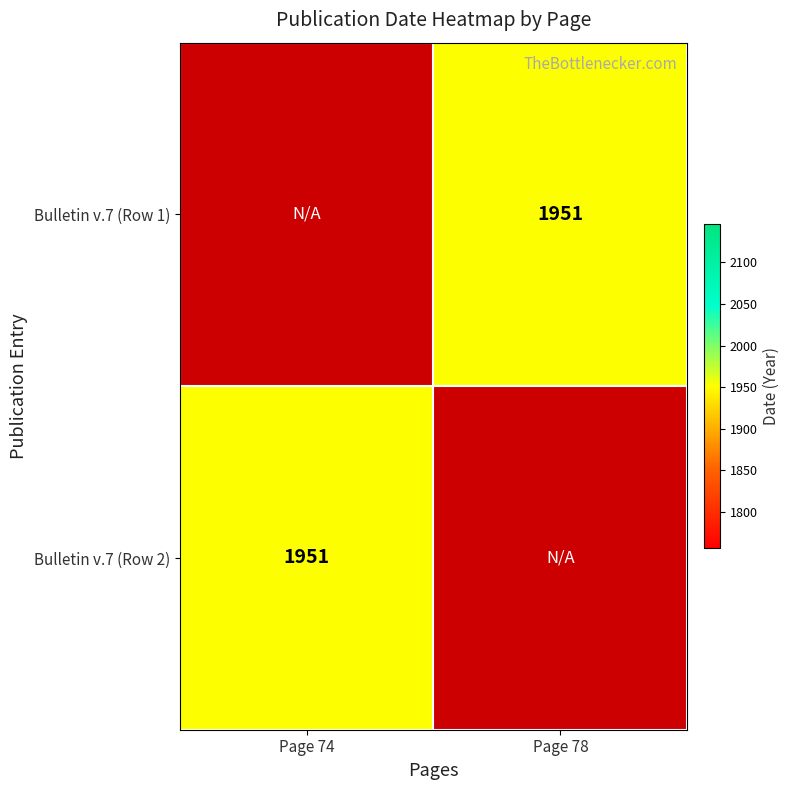

Between Page 78 and Page 74, which is larger?

Page 74